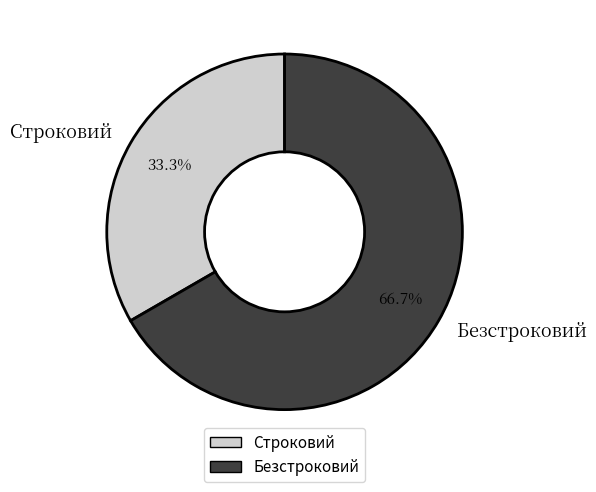

Rank the categories by value from highest to lowest.

Безстроковий, Строковий